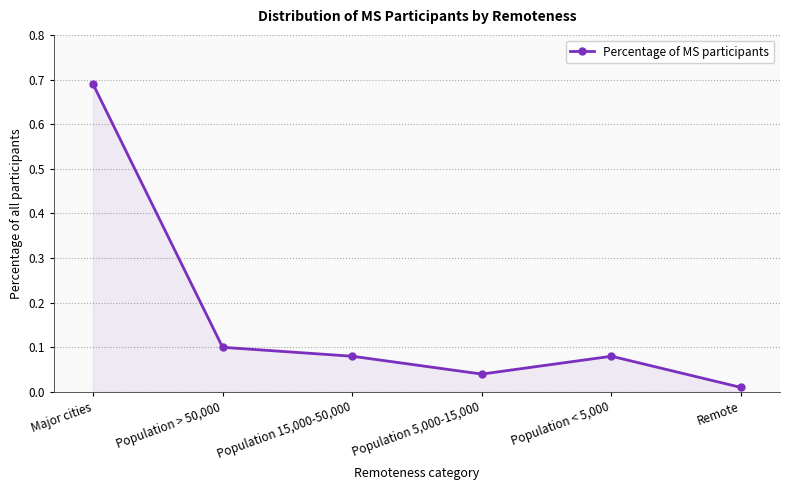

The value at Population > 50,000 is 0.1. True or false?

True